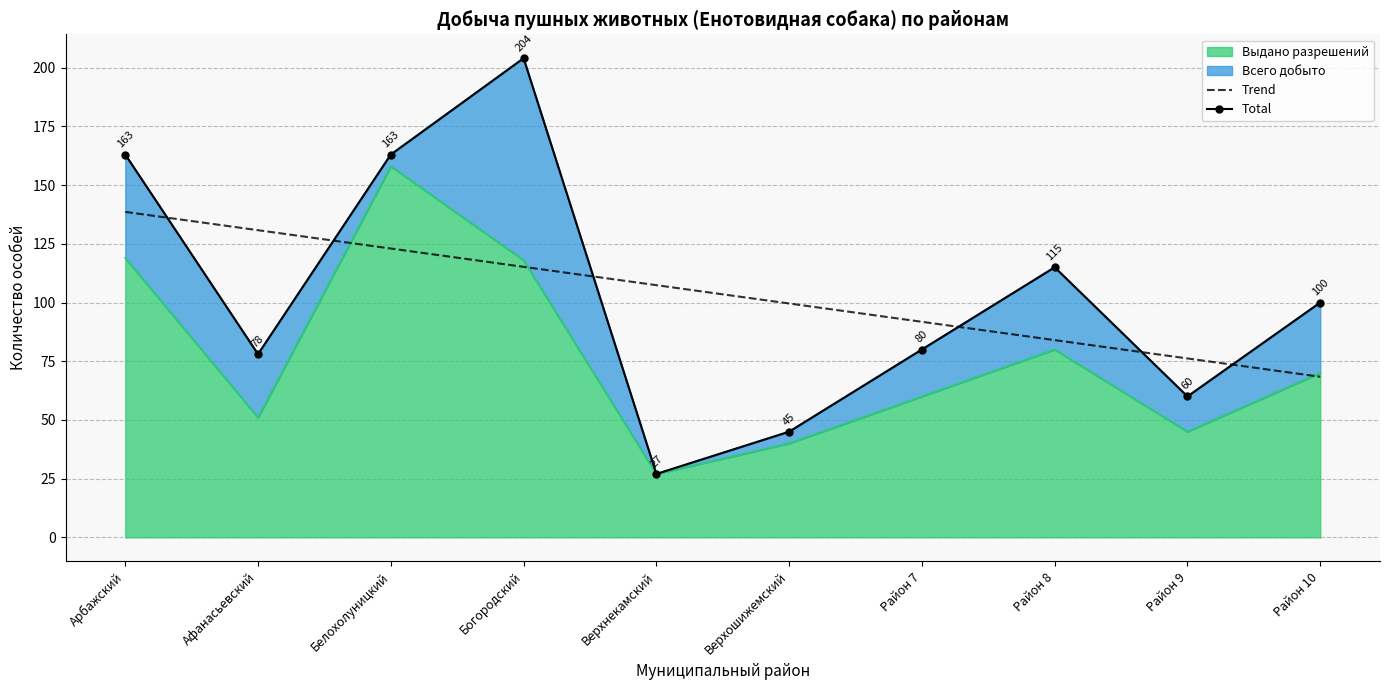

The value of Total at Белохолуницкий is 63.1. True or false?

False